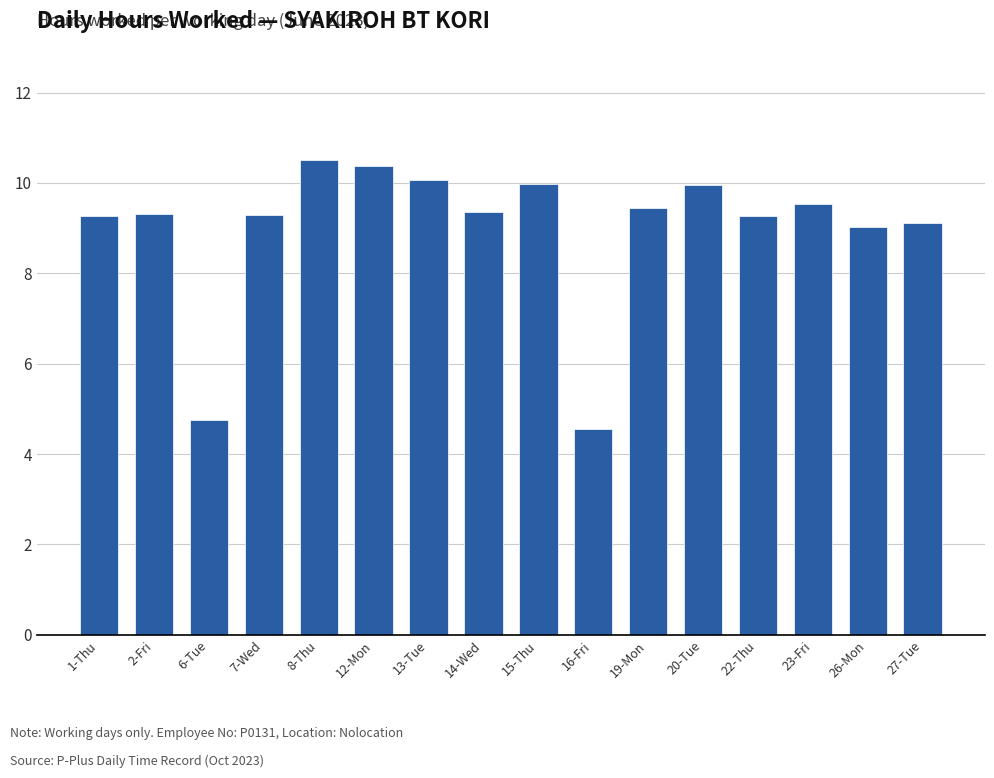

What is the average value?

9.0